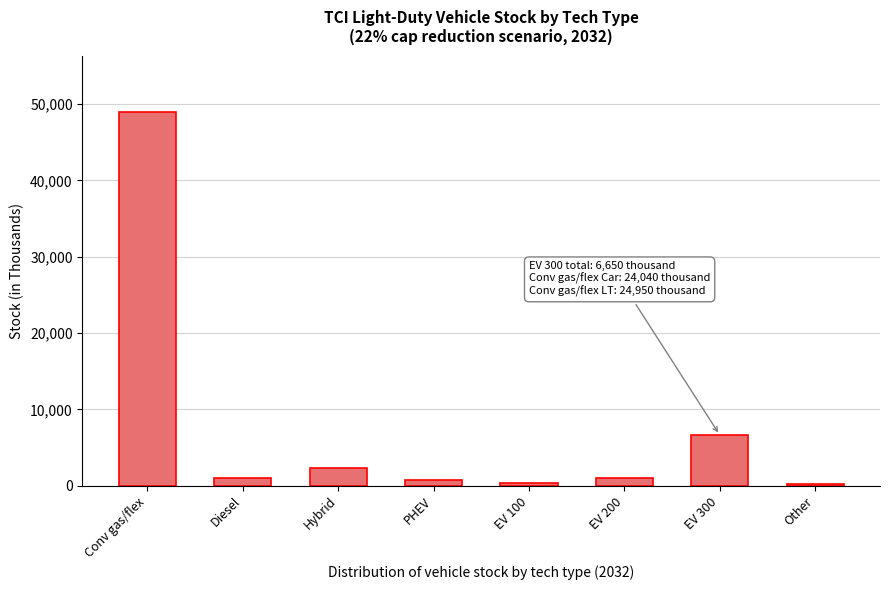

Where is the data nearest to the value 24585?

EV 300